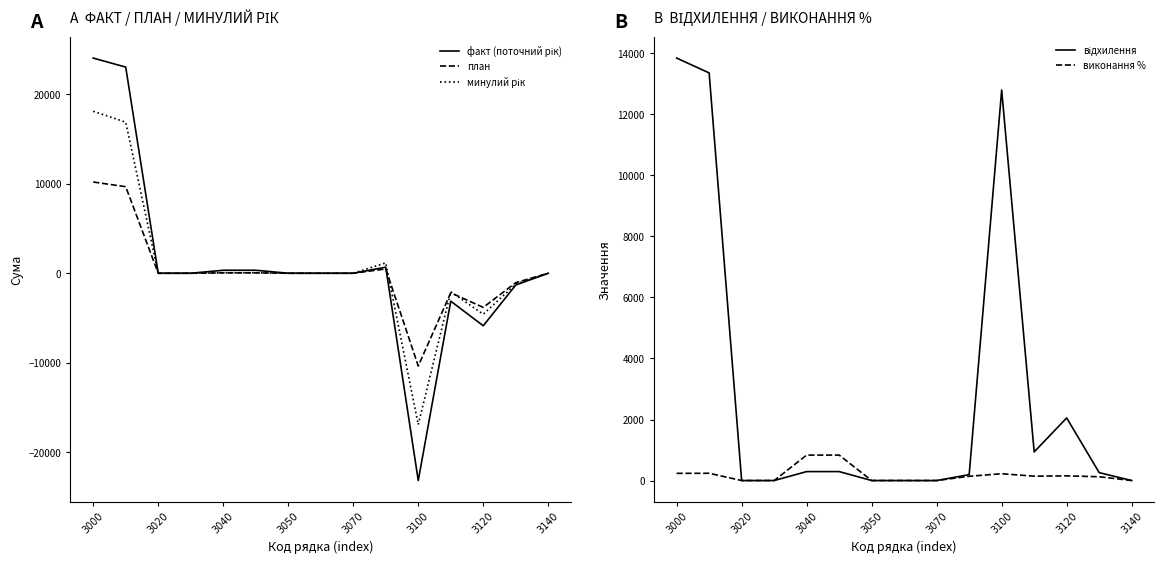

Which series has the largest range (max minus min)?

факт (поточний рік)